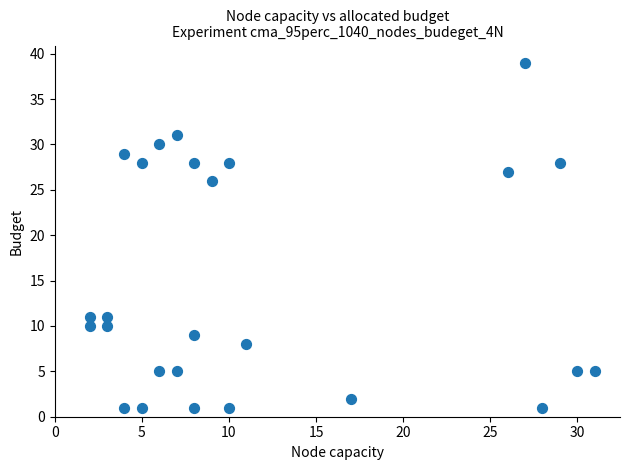

What Y value in the scatter plot is closest to 20?

26